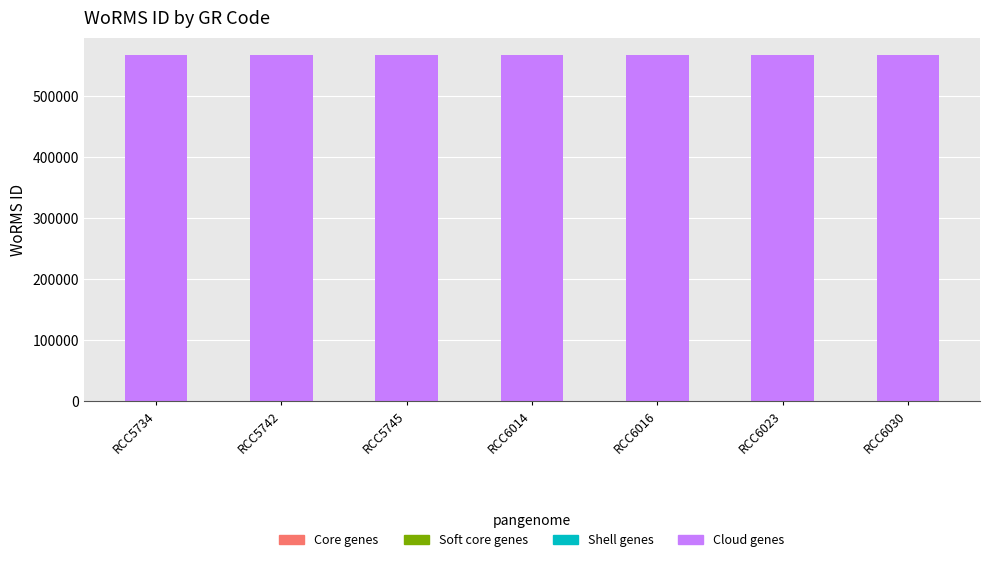

What is the ratio of the value at RCC5742 to the value at RCC6016?

1.0